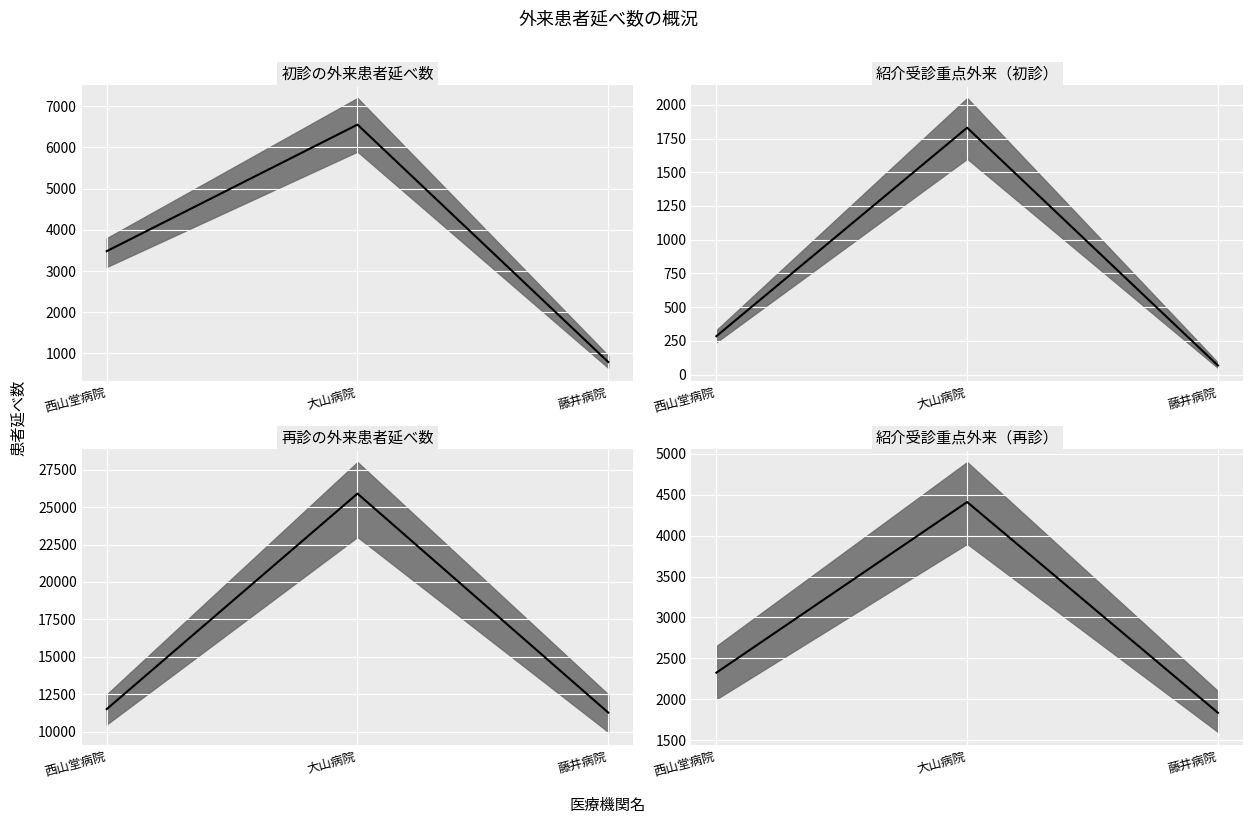

What position from the right is 藤井病院?

1